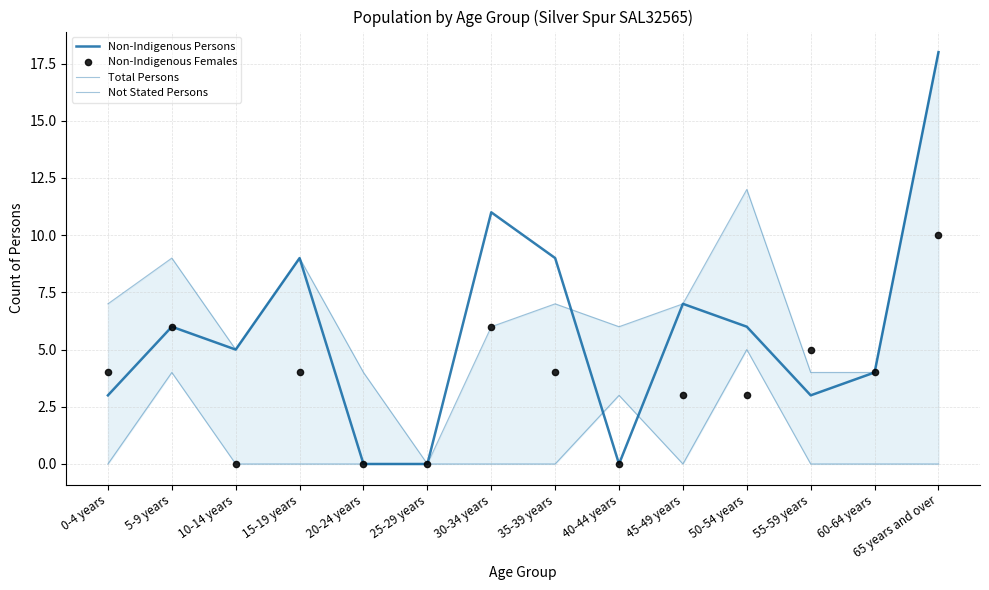

Is the value of Non-Indigenous Females at 35-39 years greater than the value of Not Stated Persons at 55-59 years?

Yes